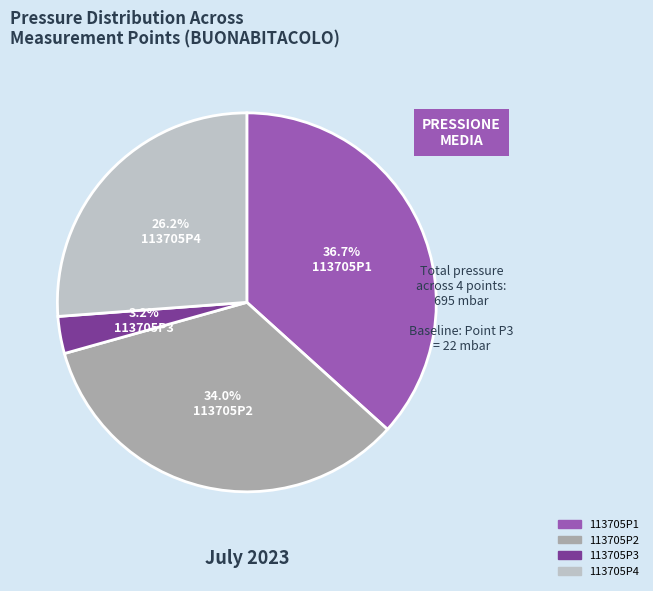

Is the sum of 113705P4 and 113705P1 greater than half?

Yes